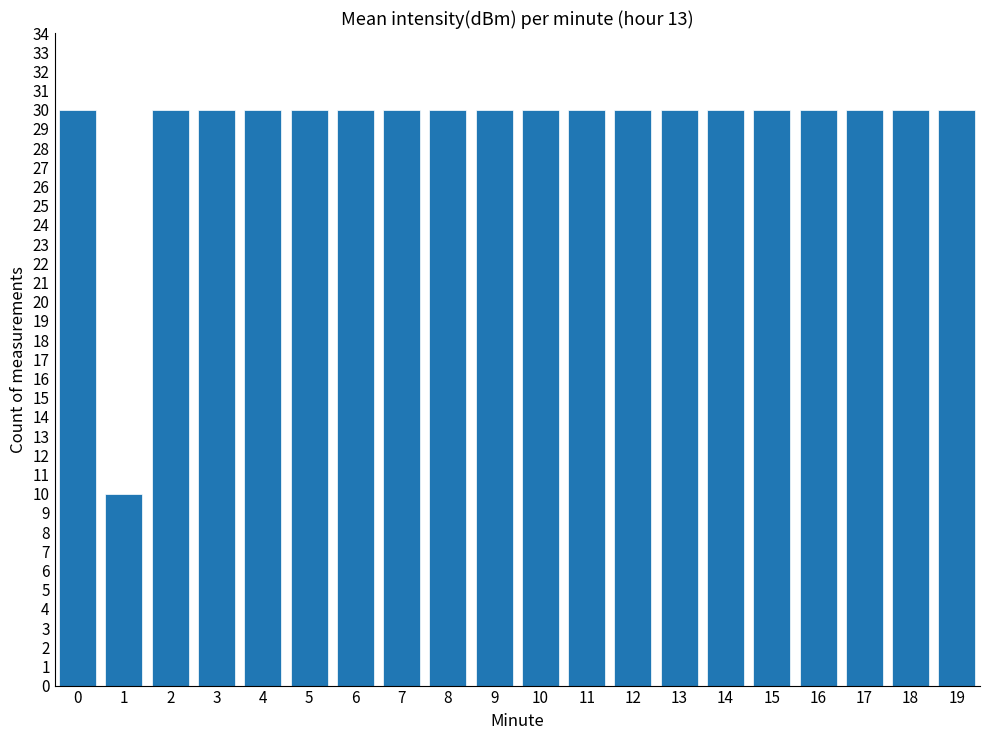

Reading left to right, extract all data points from this chart.

0=30	1=10	2=30	3=30	4=30	5=30	6=30	7=30	8=30	9=30	10=30	11=30	12=30	13=30	14=30	15=30	16=30	17=30	18=30	19=30